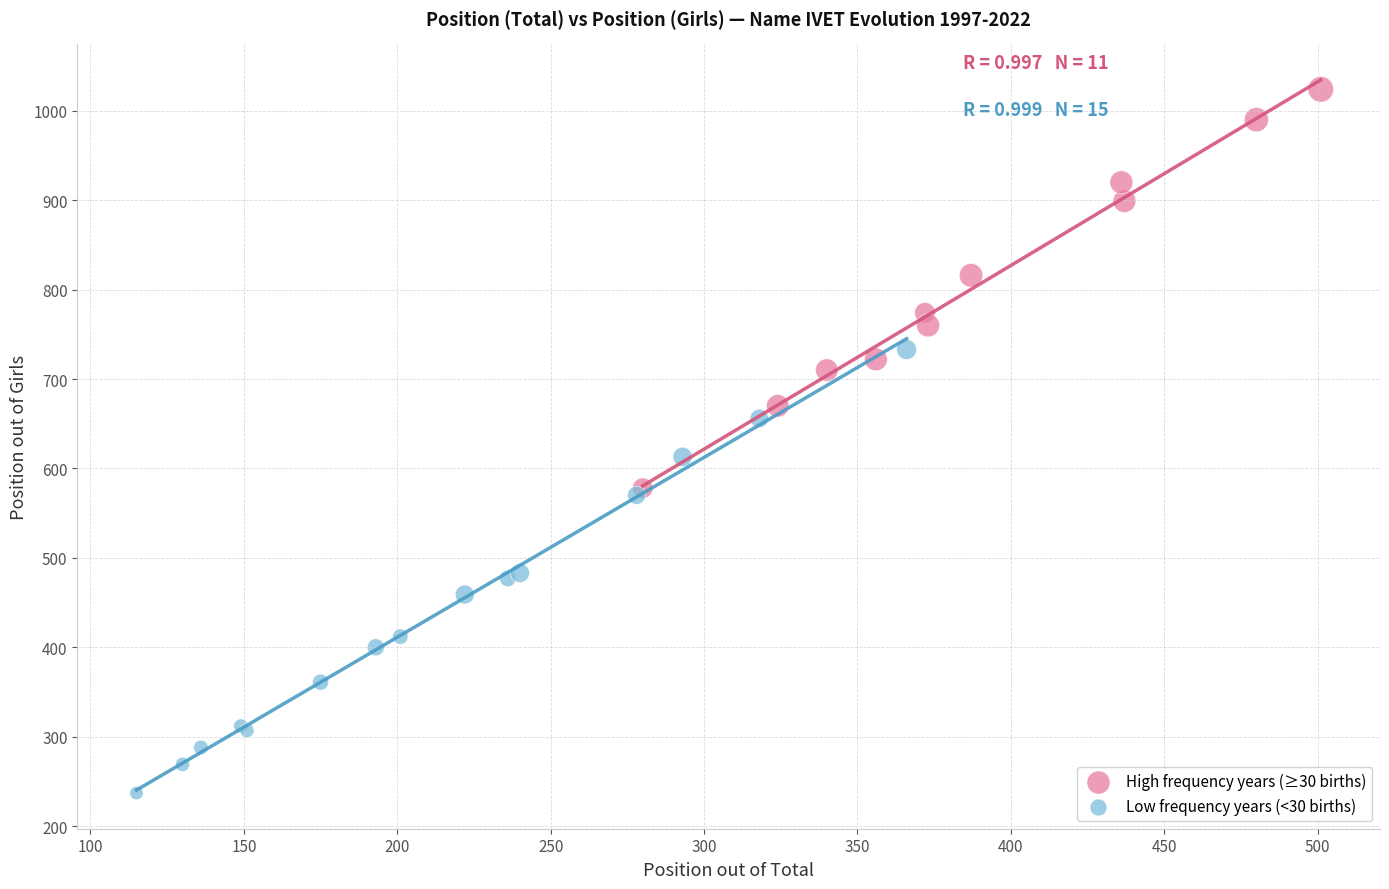

Which series contains the lowest Y value?

Low frequency years (<30 births)